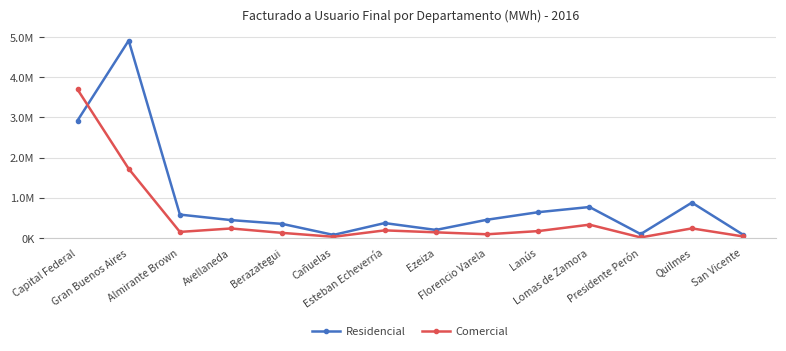

Where does the Comercial series first go above 168422?

Capital Federal